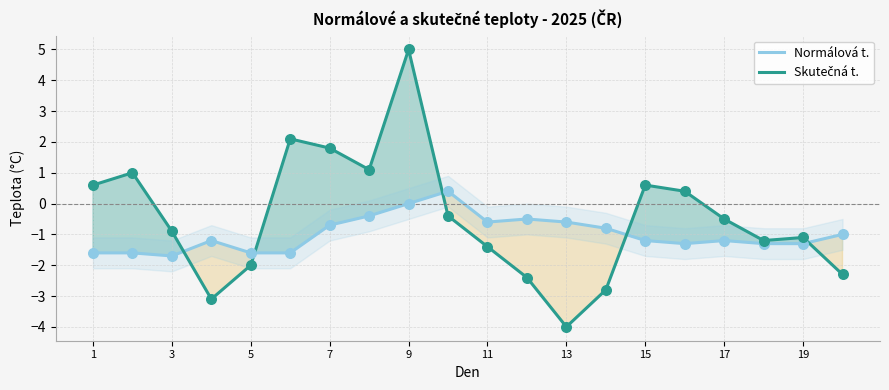

Which series reaches the minimum Y coordinate?

Skutečná t.